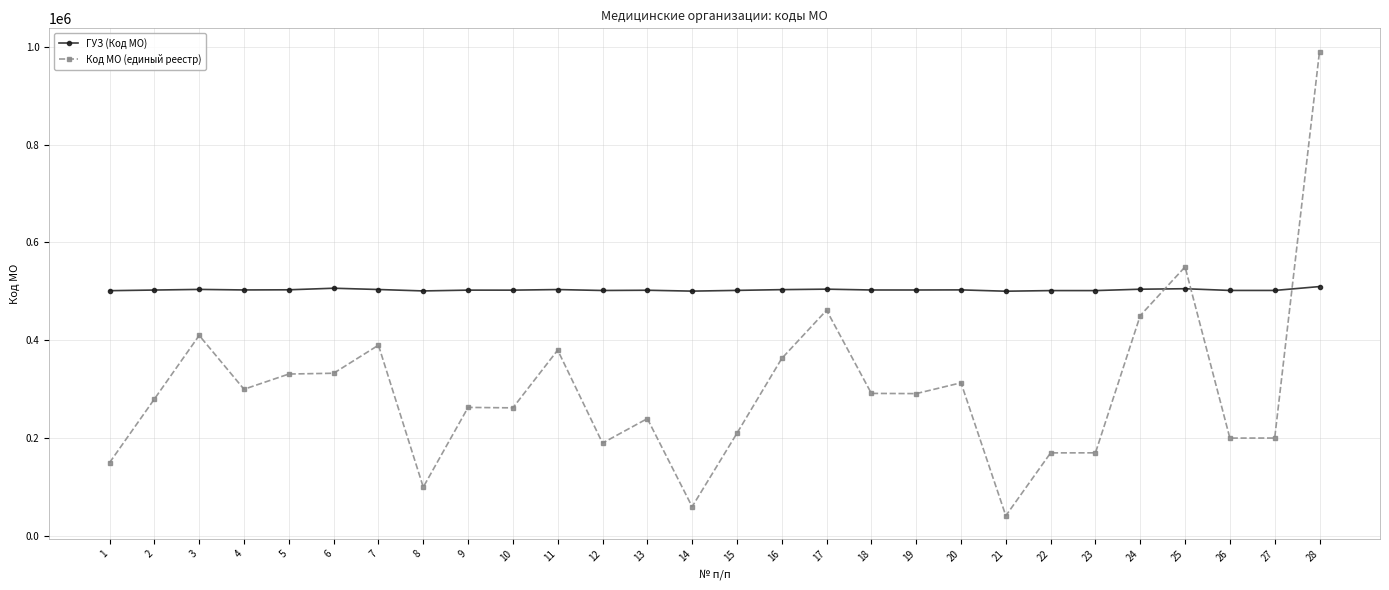

What is the approximate value of ГУЗ (Код МО) at 9, to the nearest 100?

502600